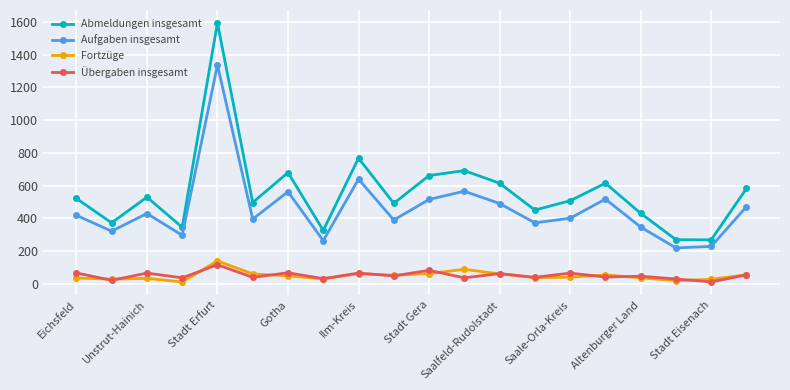

What is the difference between the second highest and second lowest values in the Aufgaben insgesamt series?

411